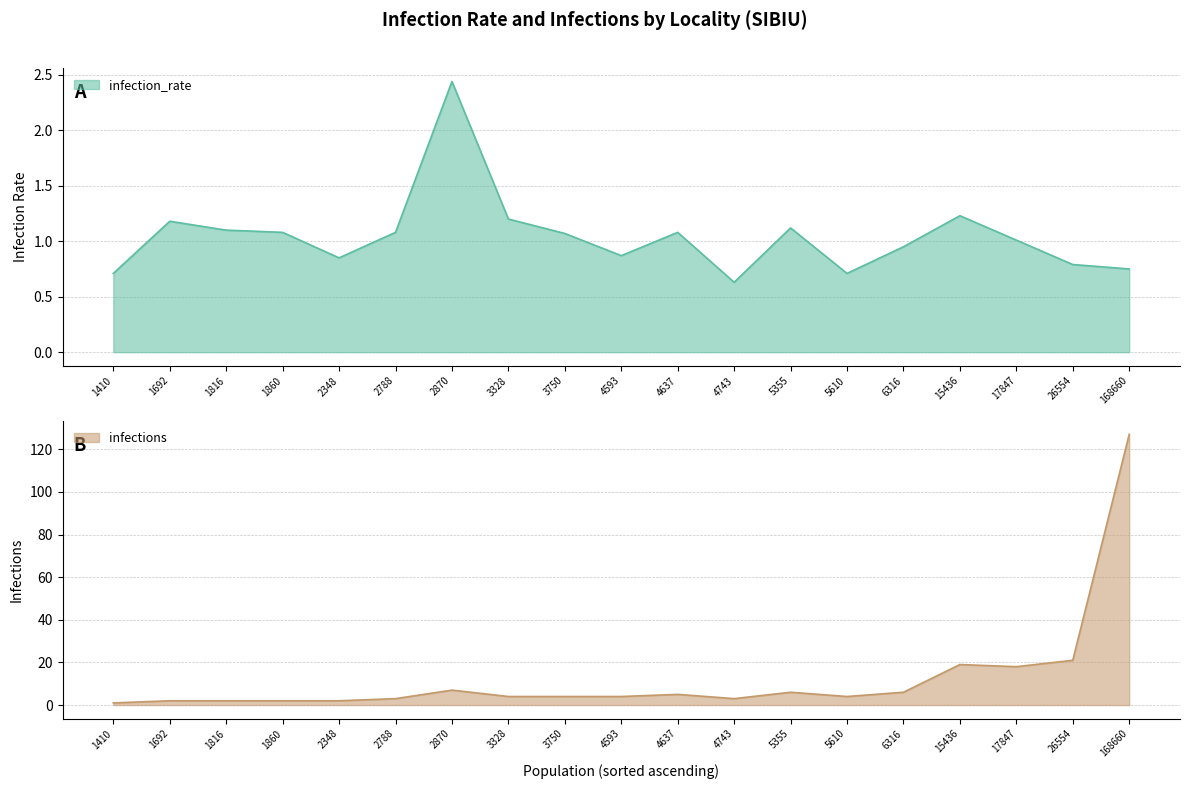

Is it true that infection_rate equals 1.2 at 26554?

False